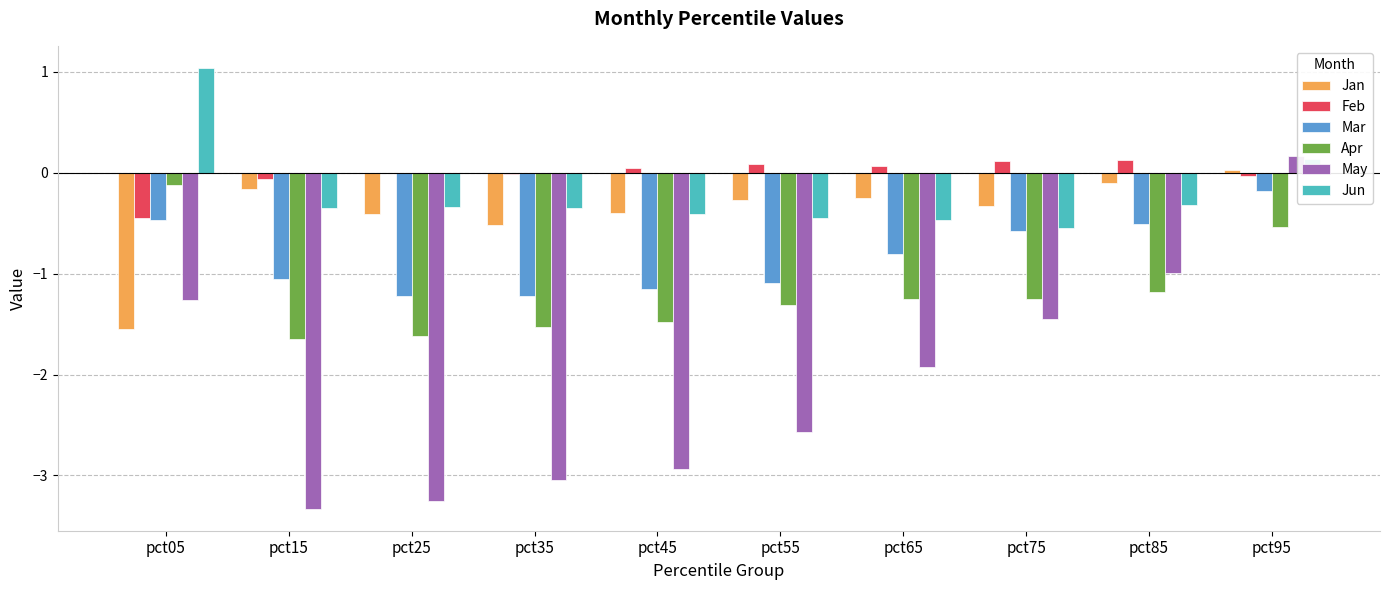

Is it true that Apr equals -1.8 at pct85?

False